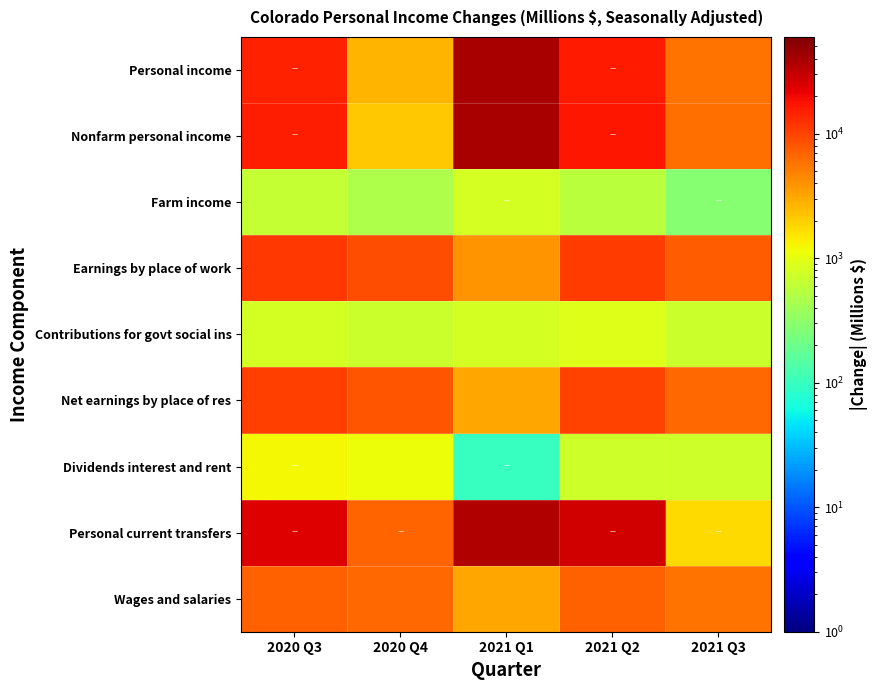

What is the total value across all series at 2021 Q3?

34634.5